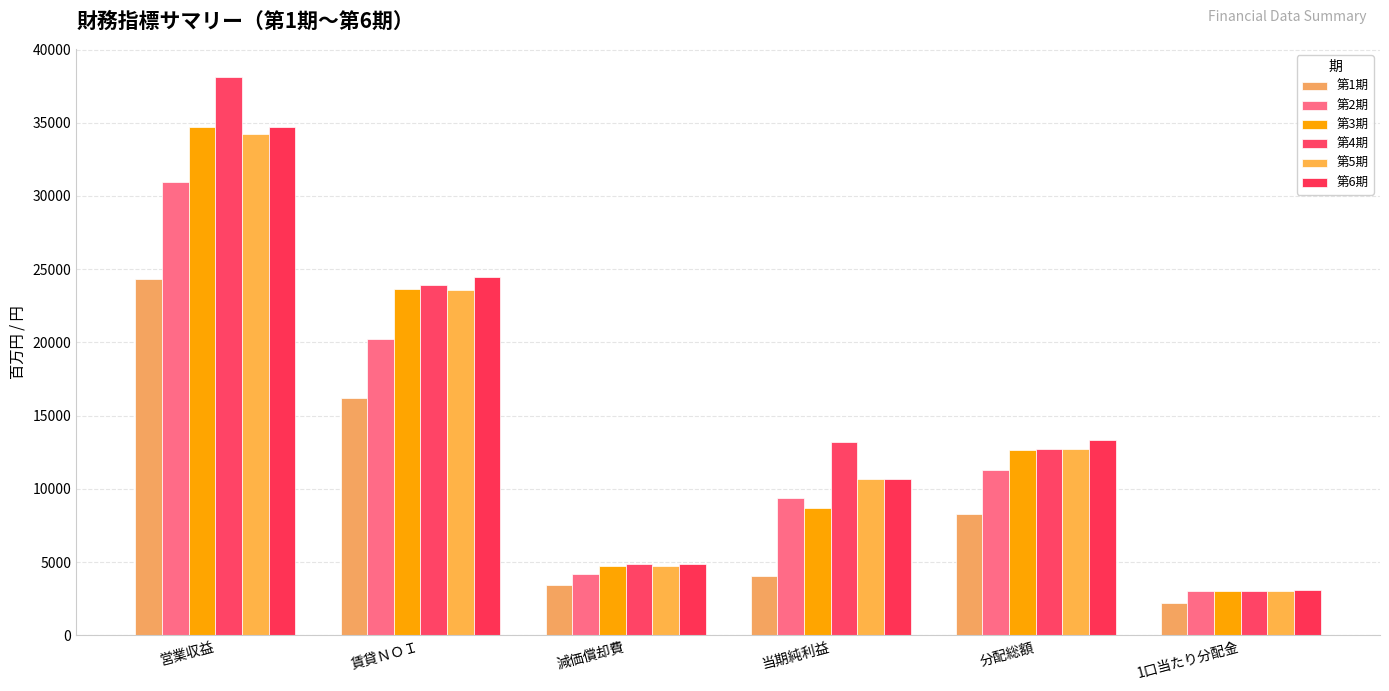

What is the total value across all series at 1口当たり分配金?

17451